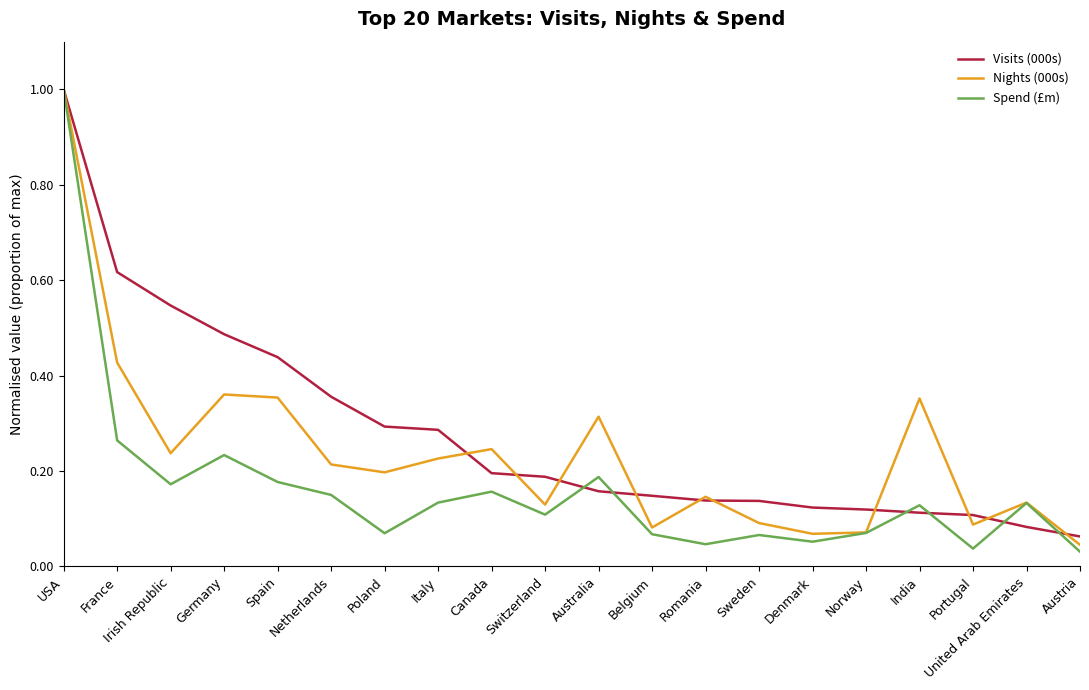

Is the value of Visits (000s) at Romania greater than the value of Nights (000s) at Sweden?

Yes